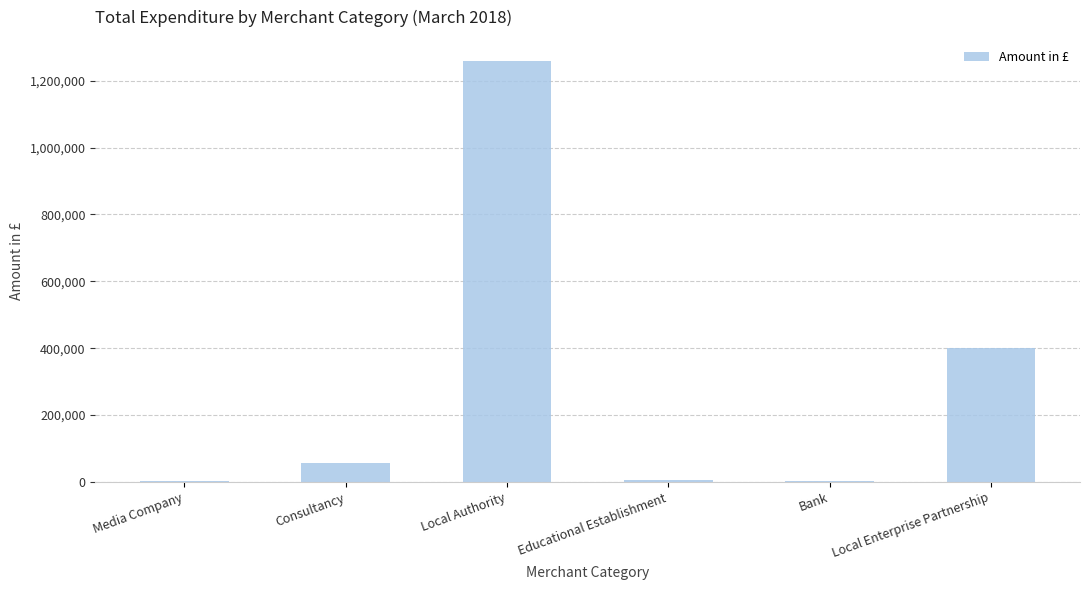

What is the maximum value shown in the chart?

1259072.2